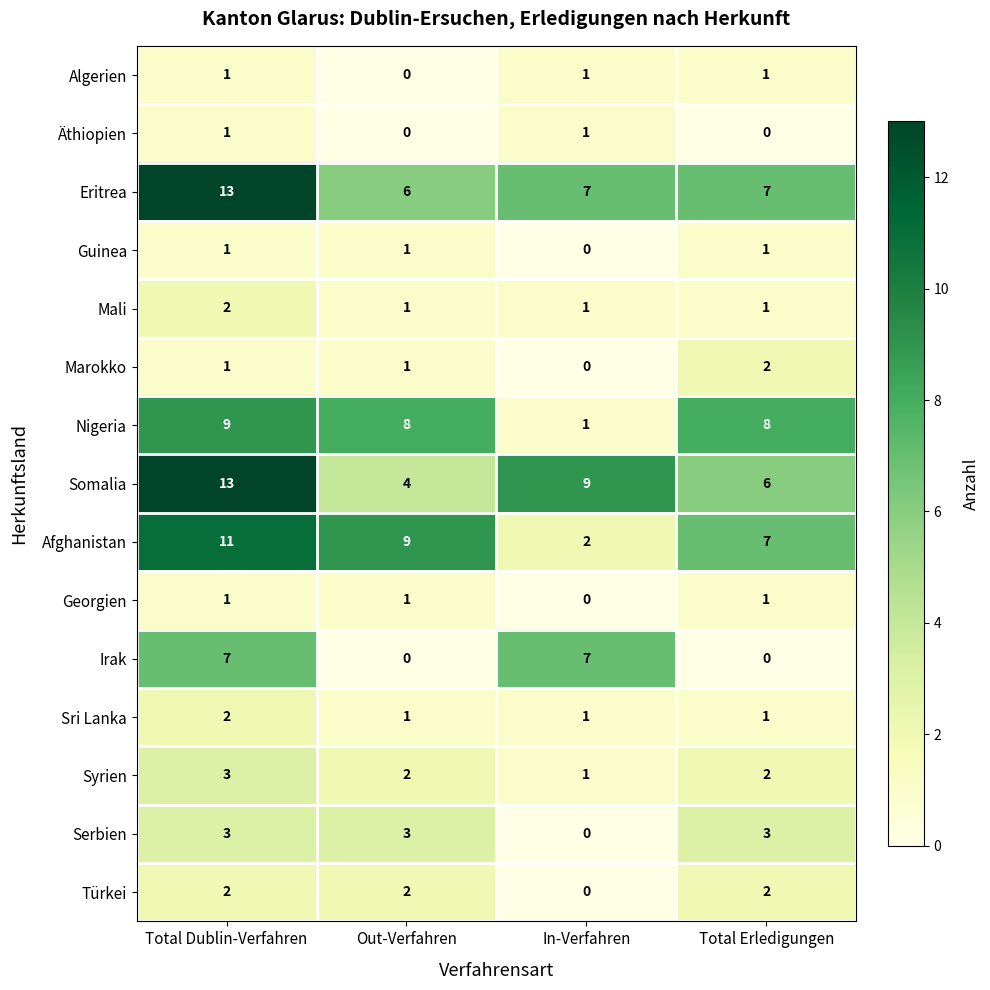

At which label is Georgien closest to 0?

In-Verfahren